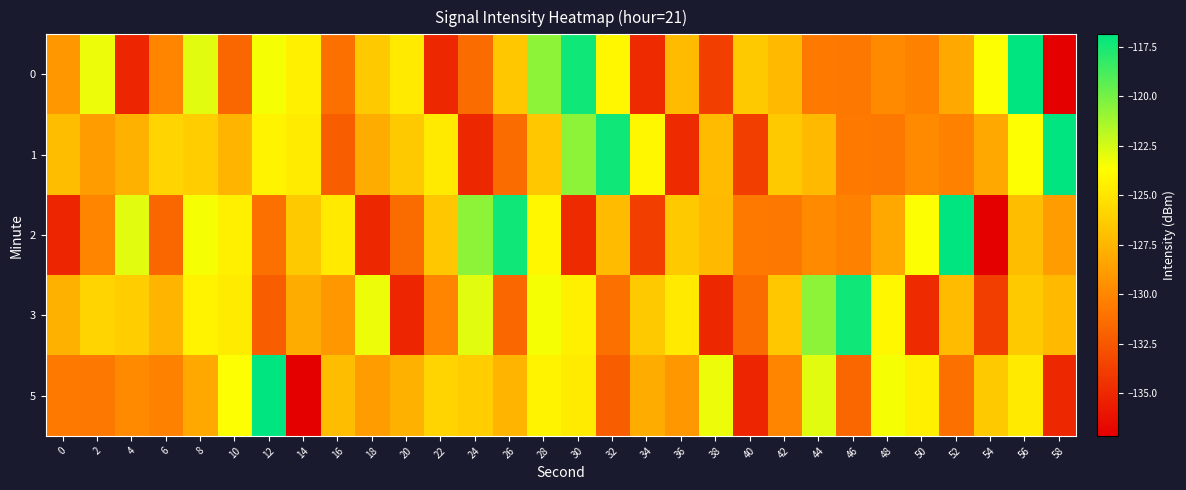

What is the total value across all series at 30?

-622.0